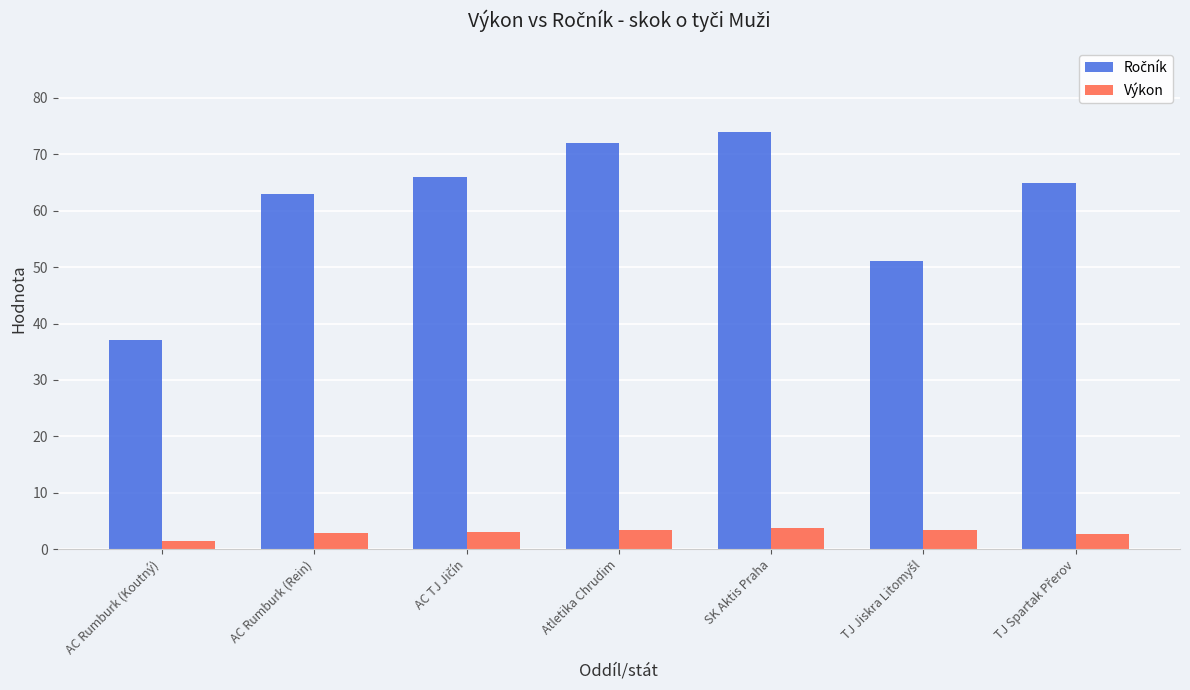

At which category is the sum across all series the highest?

SK Aktis Praha